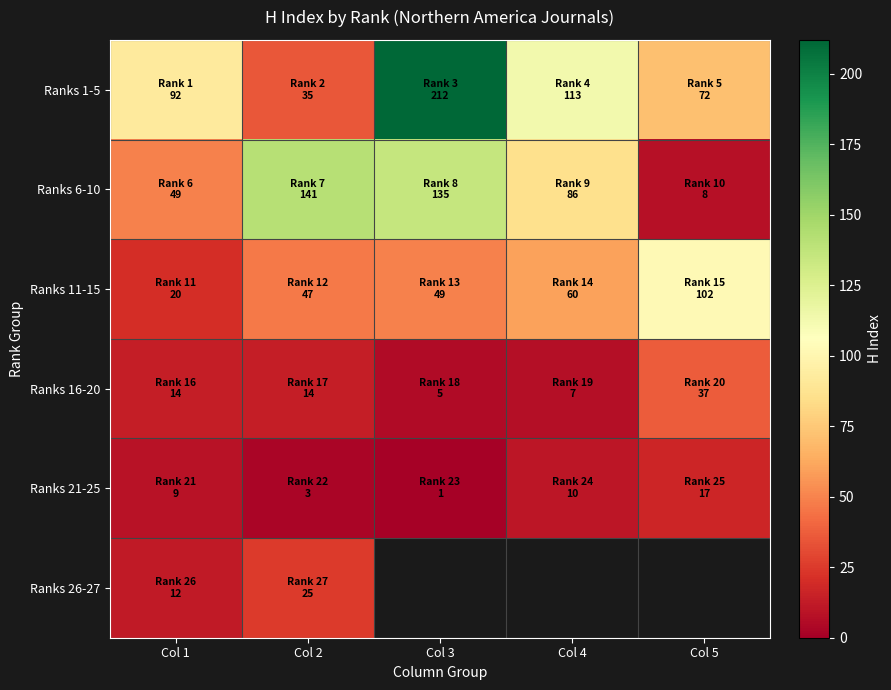

What is the difference between the second highest and minimum values in the Ranks 21-25 series?

9.0